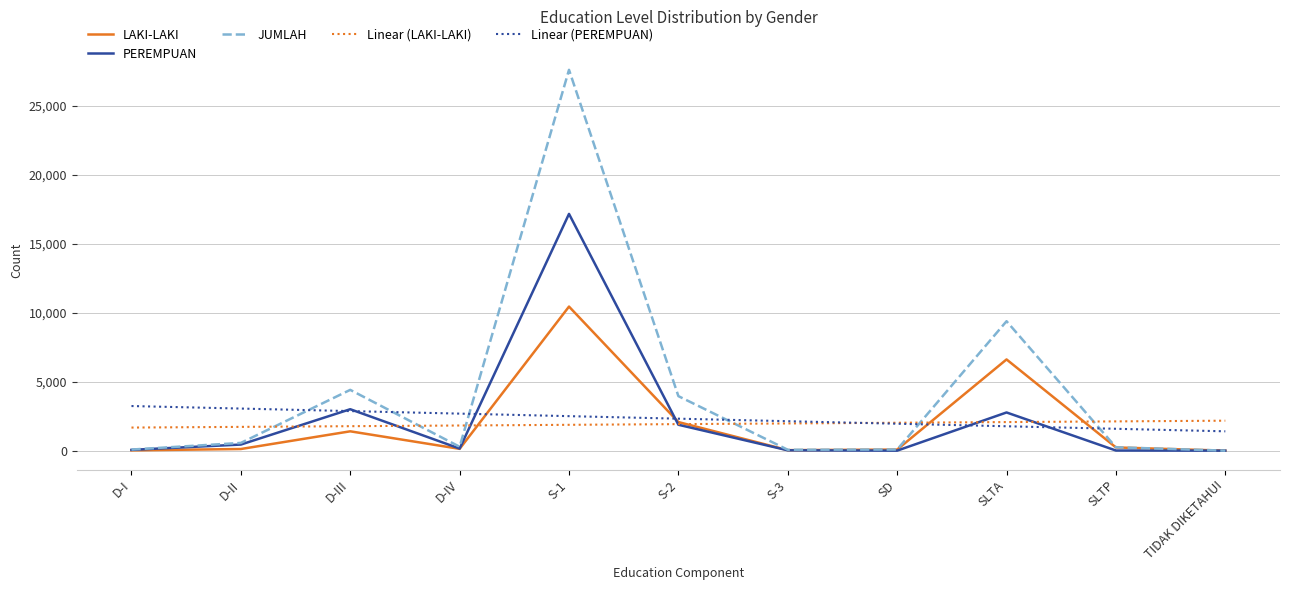

What is the spread (max minus min) of values at SLTA?

7620.2